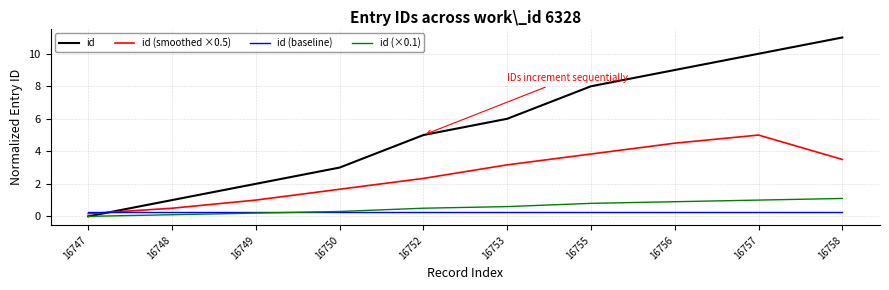

Which series has the largest range (max minus min)?

id